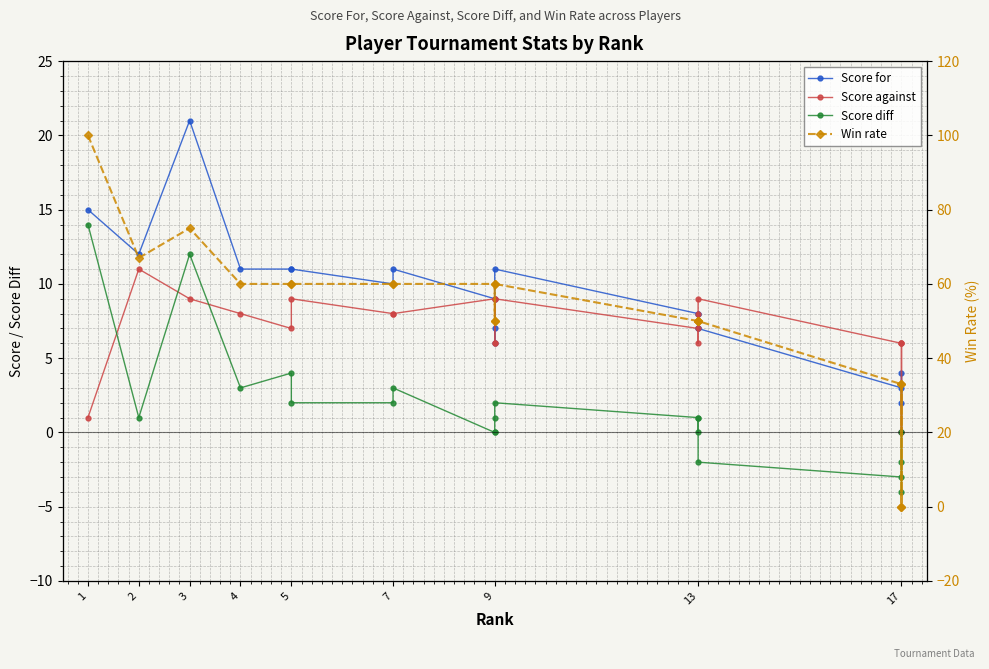

What are all the series names shown in the legend?

Score for, Score against, Score diff, Win rate